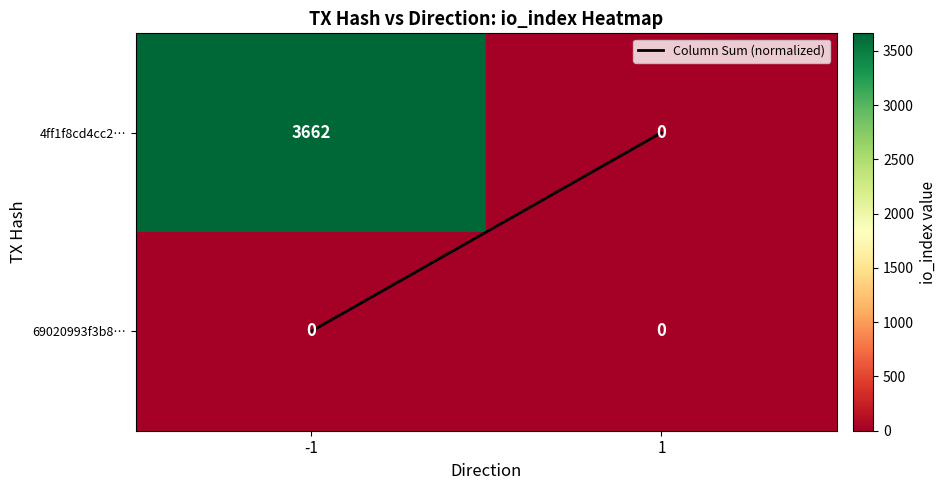

How many data points does each series have?

2